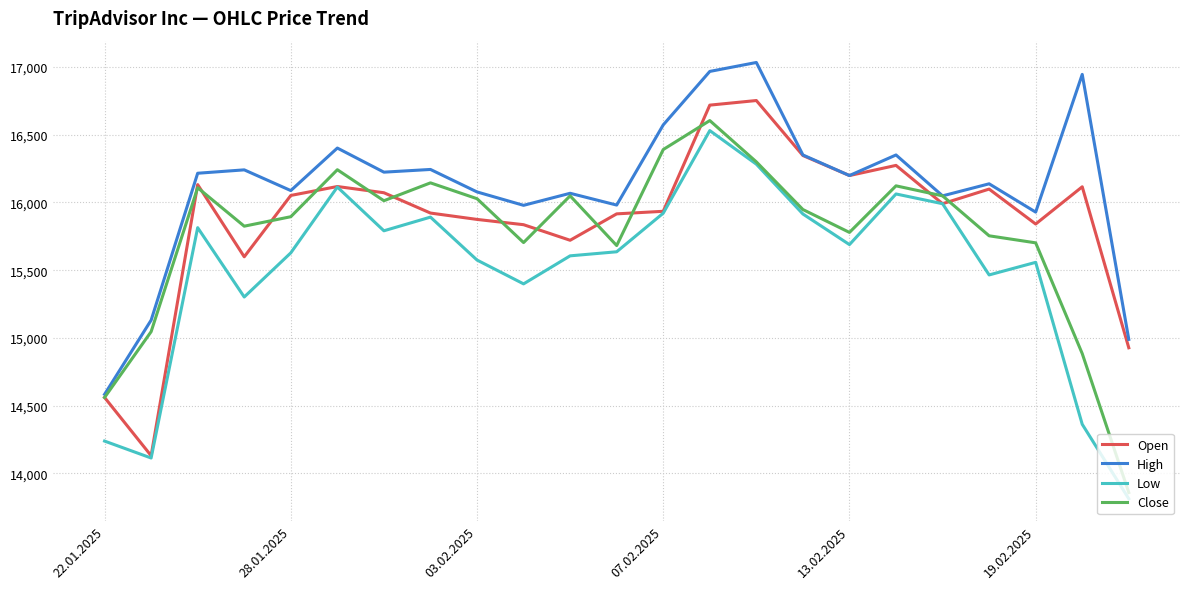

What is the minimum value for High?

14583